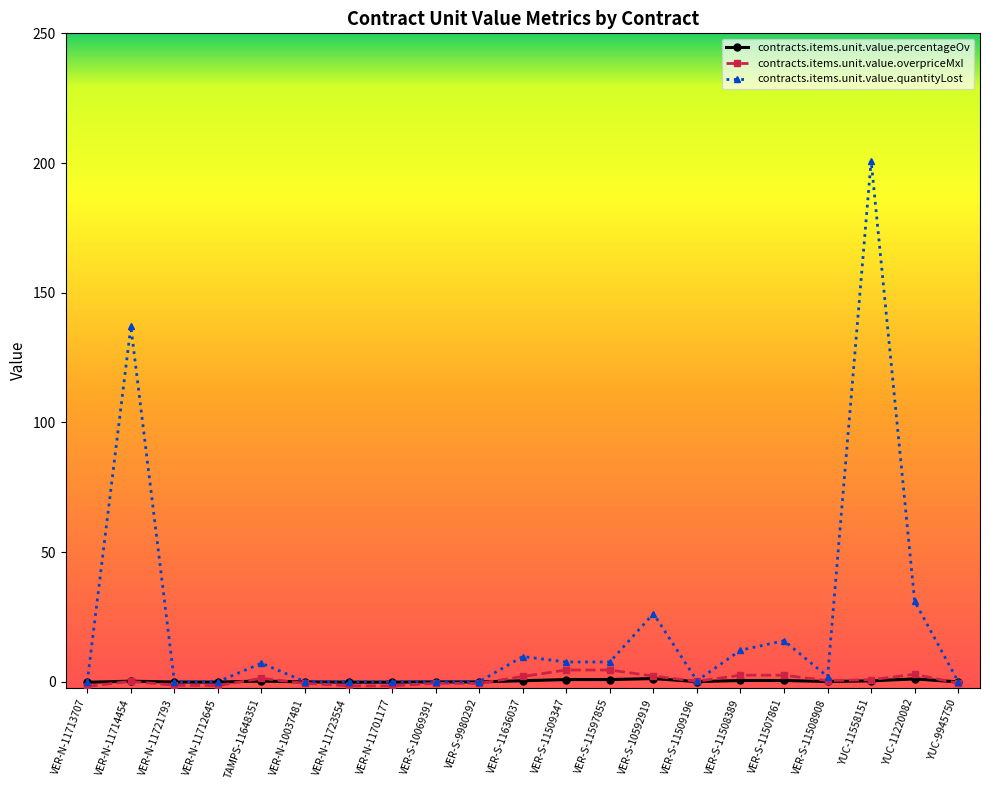

Is it true that contracts.items.unit.value.overpriceMxI equals 4.5 at VER-S-11597855?

True